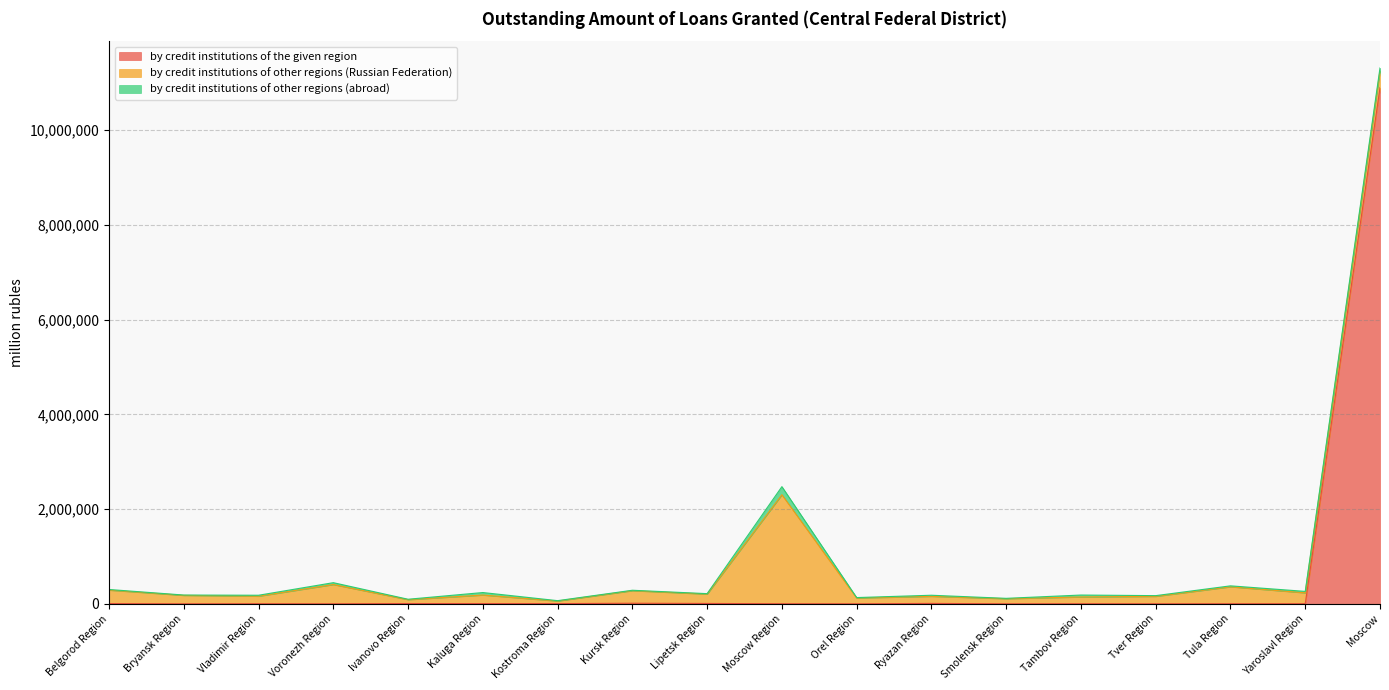

Where is the first local maximum for by credit institutions of other regions (abroad)?

Voronezh Region